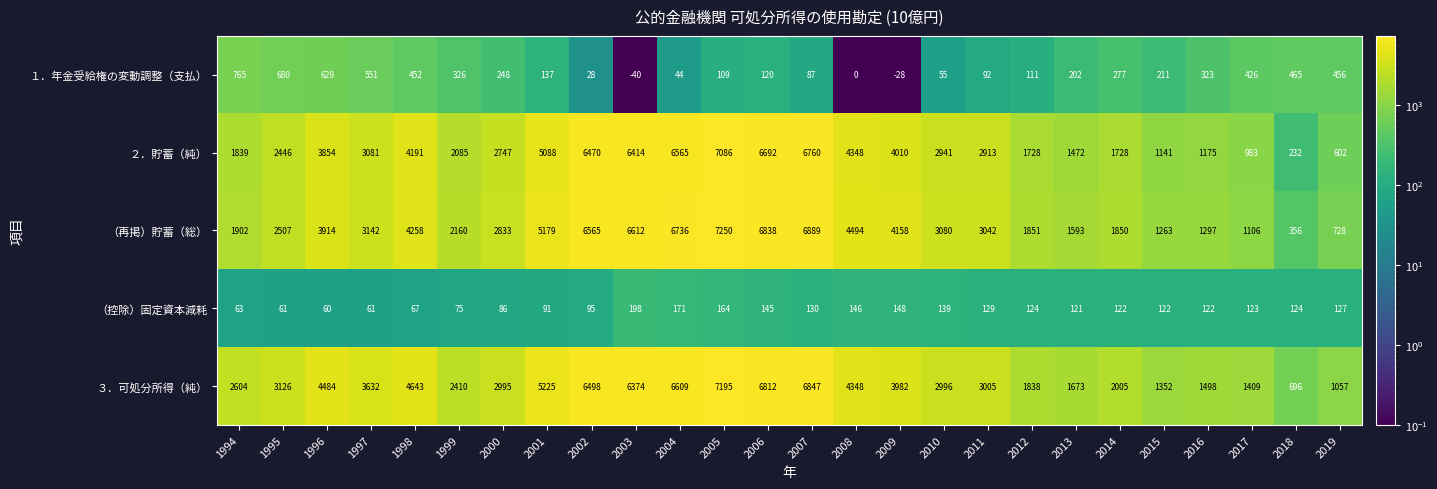

The value of １．年金受給権の変動調整（支払） at 2004 is 44. True or false?

True